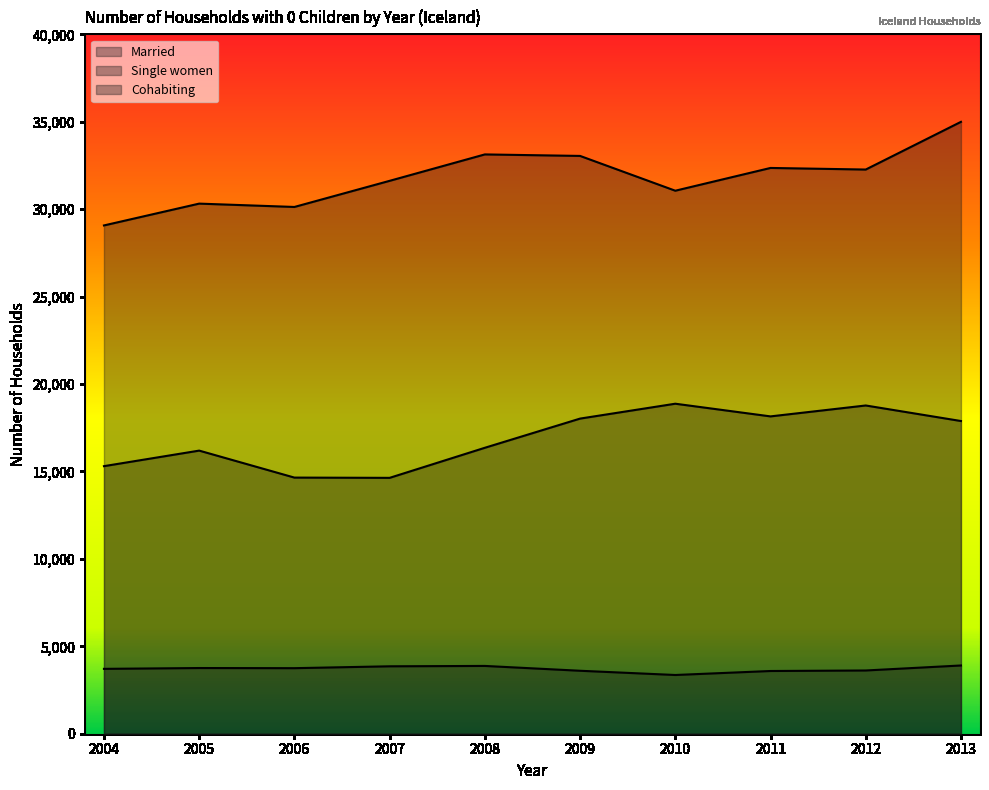

What is the smallest value displayed?

3359